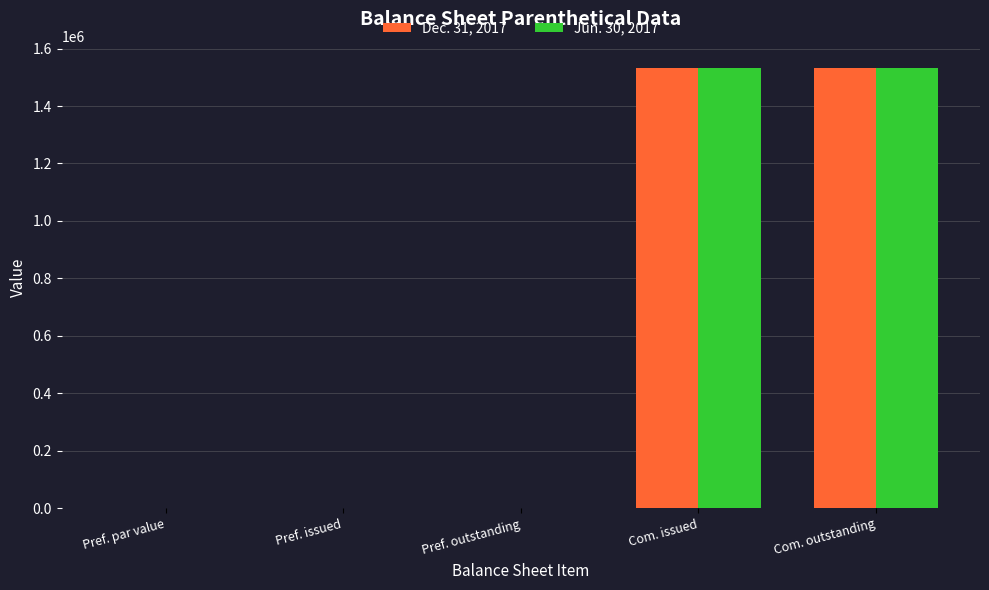

The Dec. 31, 2017 series shows 951452 at Com. issued. True or false?

False